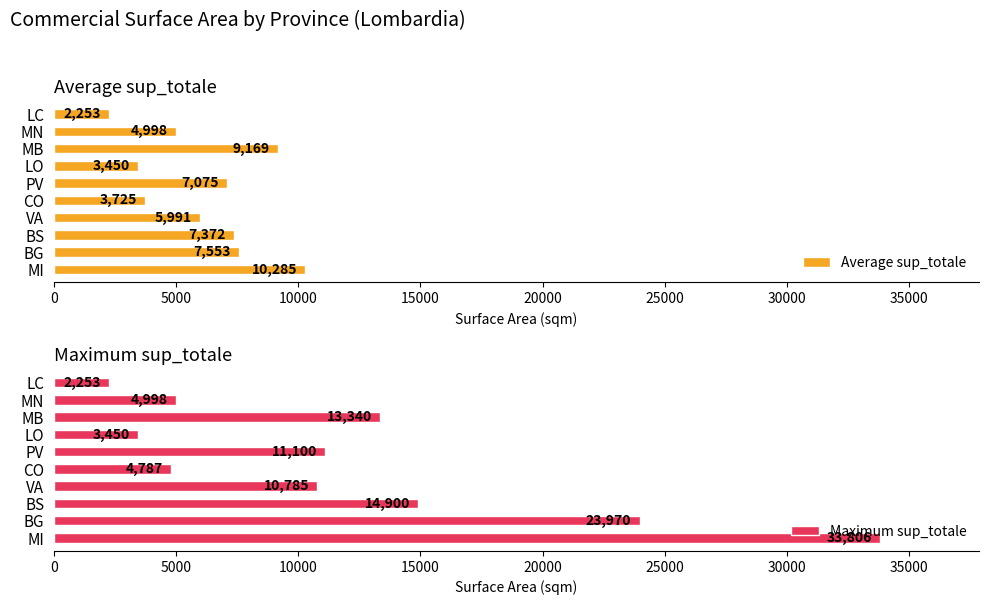

Are the bars grouped side by side (vs. stacked)?

Yes